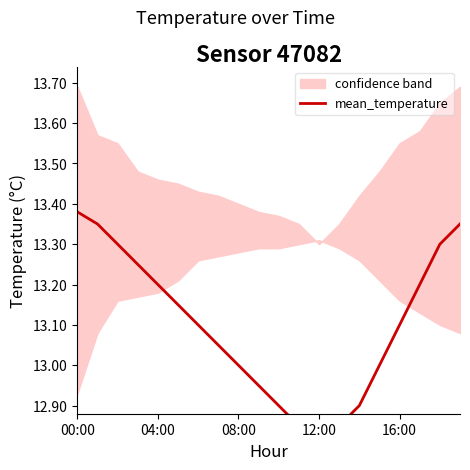

Does the chart have visible grid lines?

No